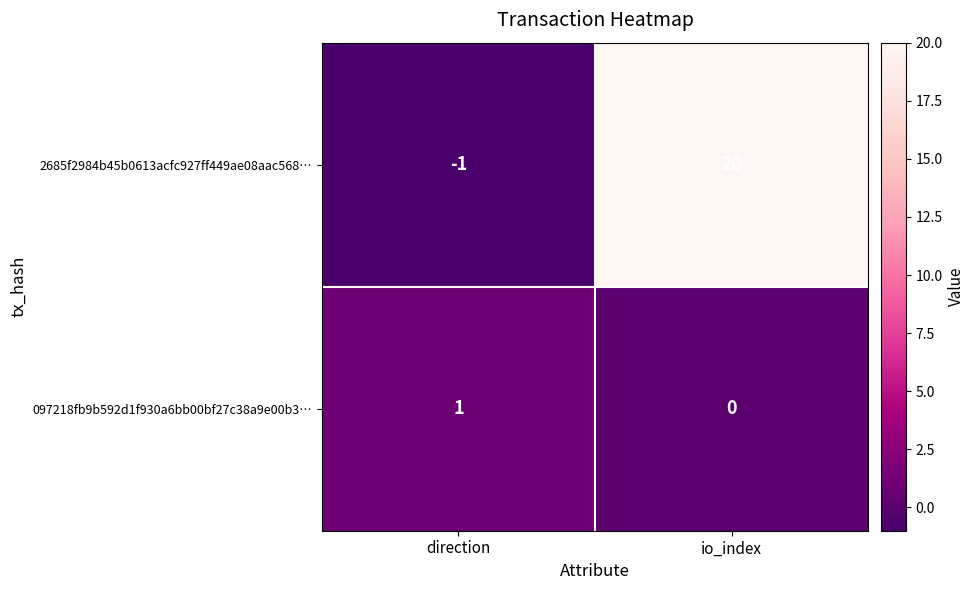

List the series in order of their peak value, lowest first.

097218fb9b592d1f930a6bb00bf27c38a9e00b3…, 2685f2984b45b0613acfc927ff449ae08aac568…